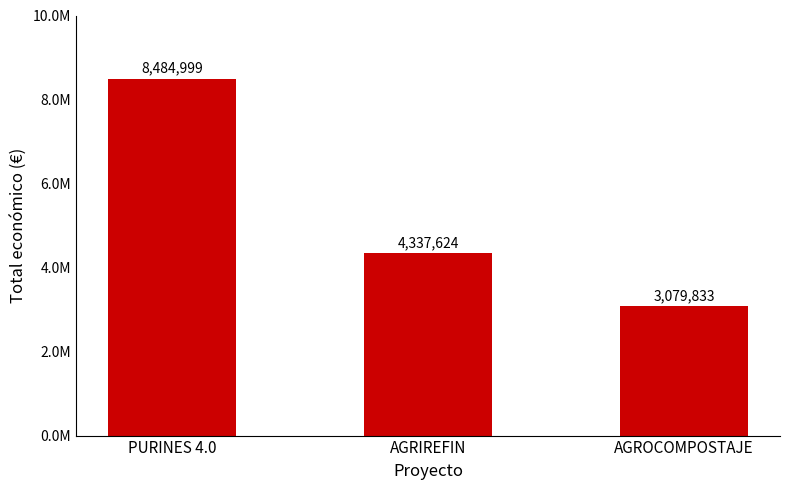

Does the chart contain any negative values?

No